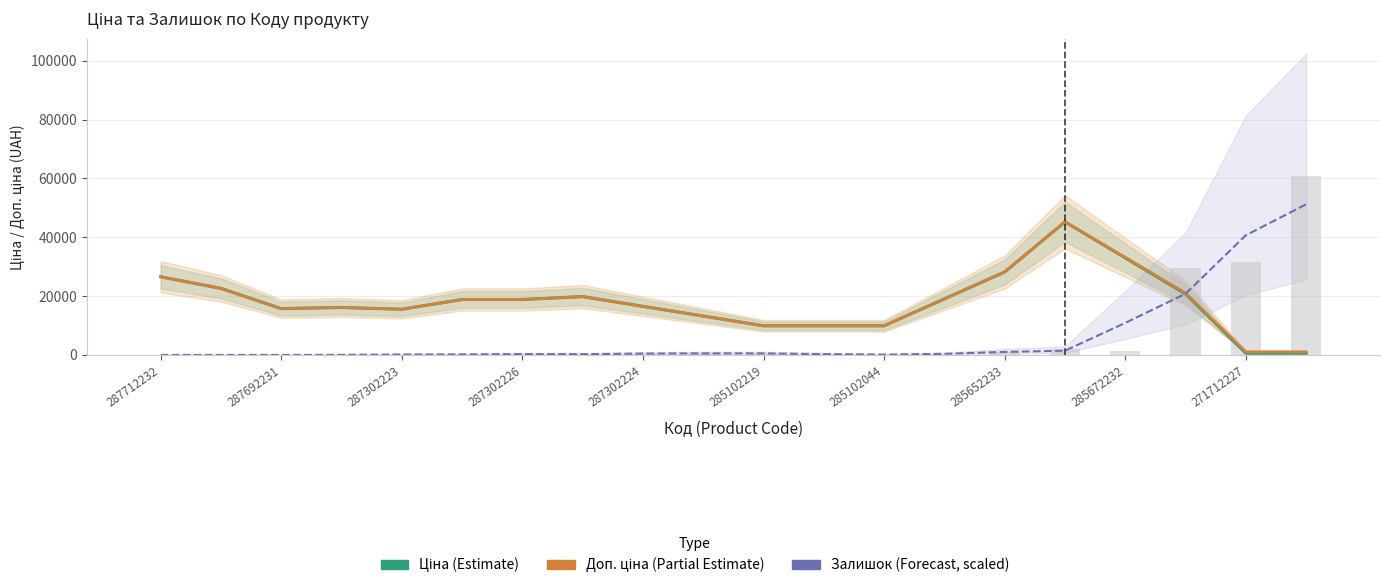

Reading right to left, list all the values displayed in this chart.

Ціна (Estimate): 586.0	586.0	20732.2	32984.6	45236.9	28198.2	19053.3	9908.5	9908.5	9908.5	13216.0	16523.5	19831.1	18841.8	18841.8	15534.2	16137.0	15750.5	22618.5	26565.4
Доп. ціна (Partial Estimate): 1074.5	1074.5	21057.9	33147.4	45236.9	28198.2	19053.3	9908.5	9908.5	9908.5	13216.0	16523.5	19831.1	18841.8	18841.8	15534.2	16137.0	15750.5	22618.5	26565.4
Залишок (Forecast, scaled): 51192.5	40683.1	20812.6	10892.0	1442.5	1030.3	382.7	117.8	294.4	529.9	529.9	471.0	264.9	294.4	176.6	147.2	29.4	0.0	0.0	0.0